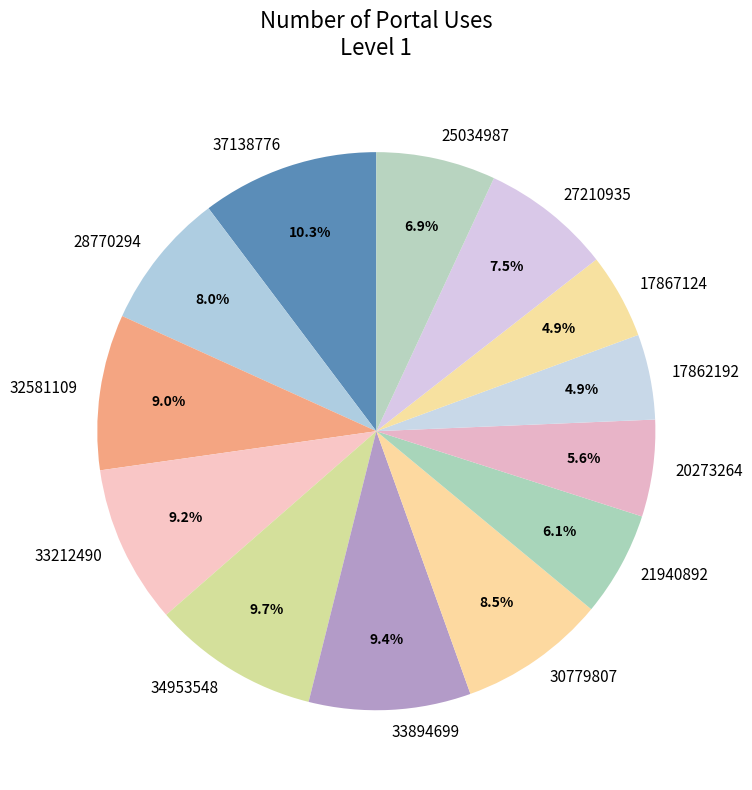

What is the ratio of the value at 20273264 to the value at 37138776?

0.5